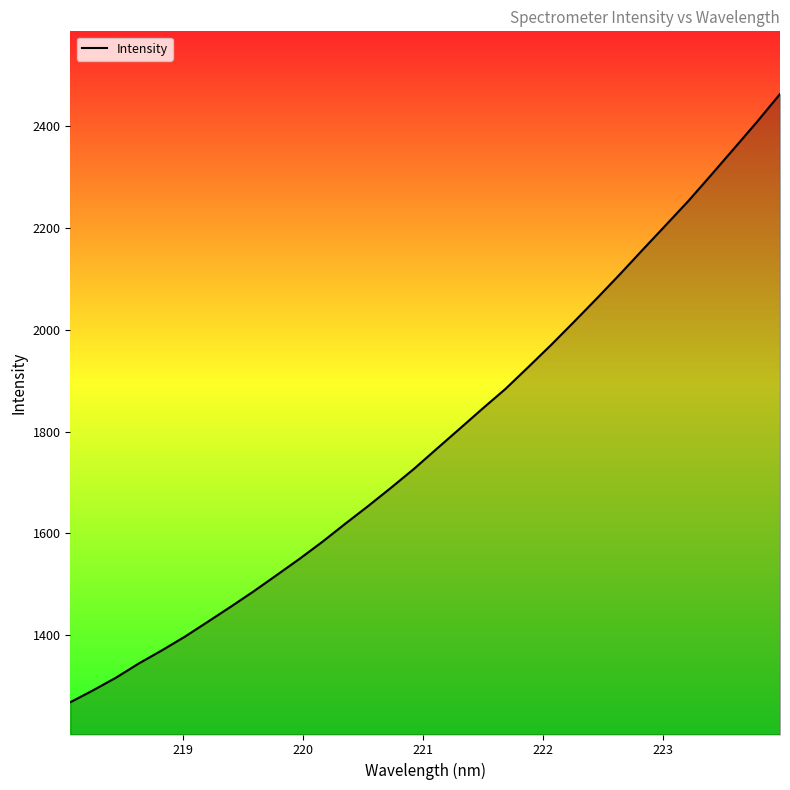

How many lines are shown in the chart?

1